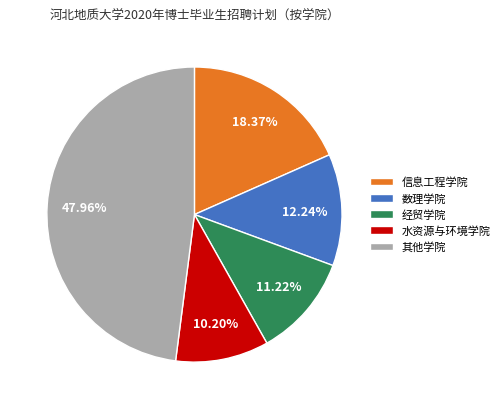

Rank the categories by value from highest to lowest.

其他学院, 信息工程学院, 数理学院, 经贸学院, 水资源与环境学院